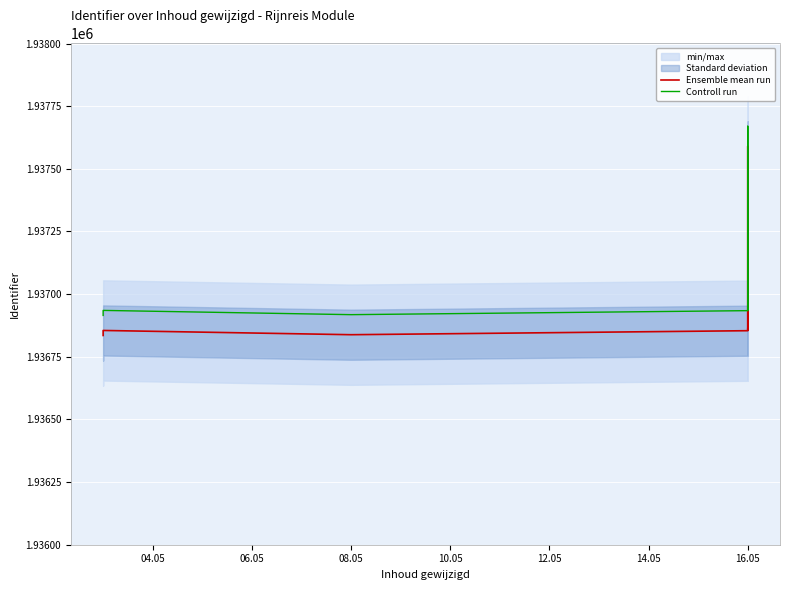

What is the difference between the highest and lowest values at 16.05?

80